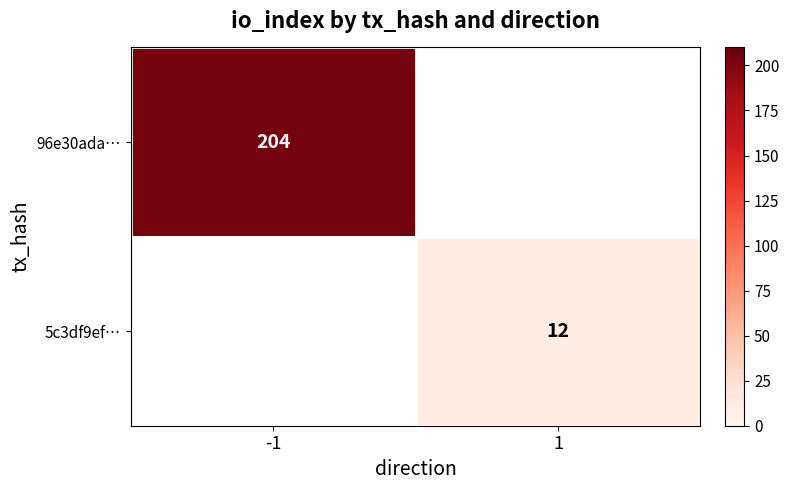

Is the value of 5c3df9ef… at 1 greater than the value of 96e30ada… at -1?

No